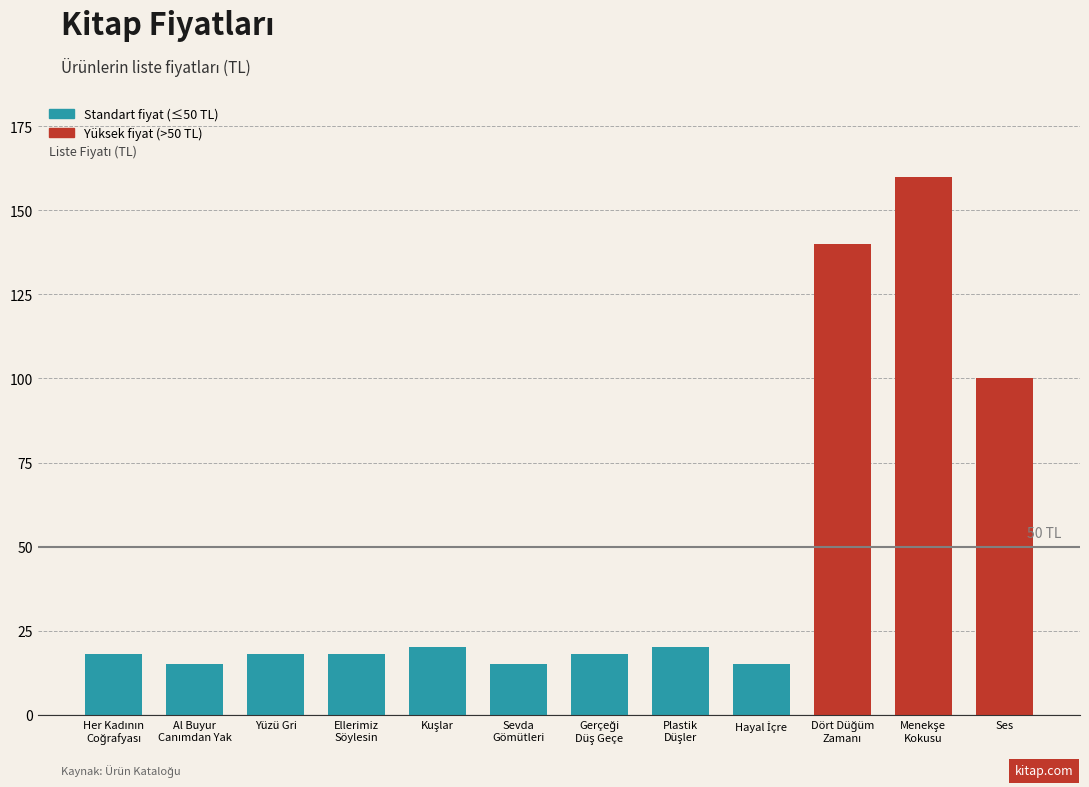

What is the difference between the maximum and minimum values?

145